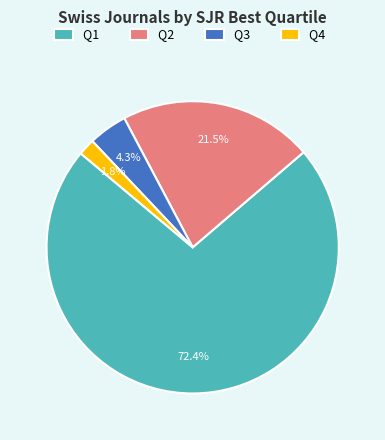

Which slice is the smallest?

Q4